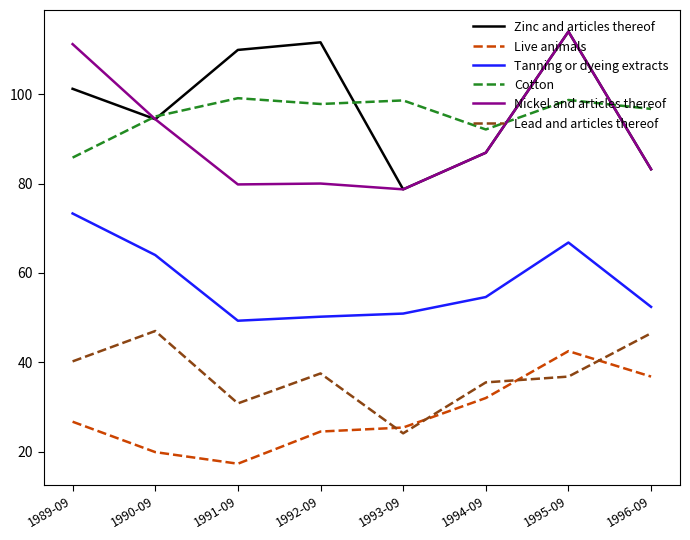

True or false: Lead and articles thereof has more than 0 interior local peaks.

True